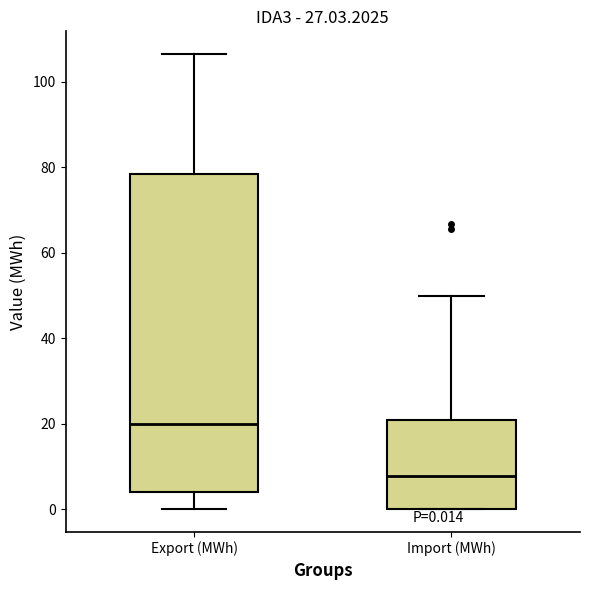

Which box has the highest median line?

Export (MWh)